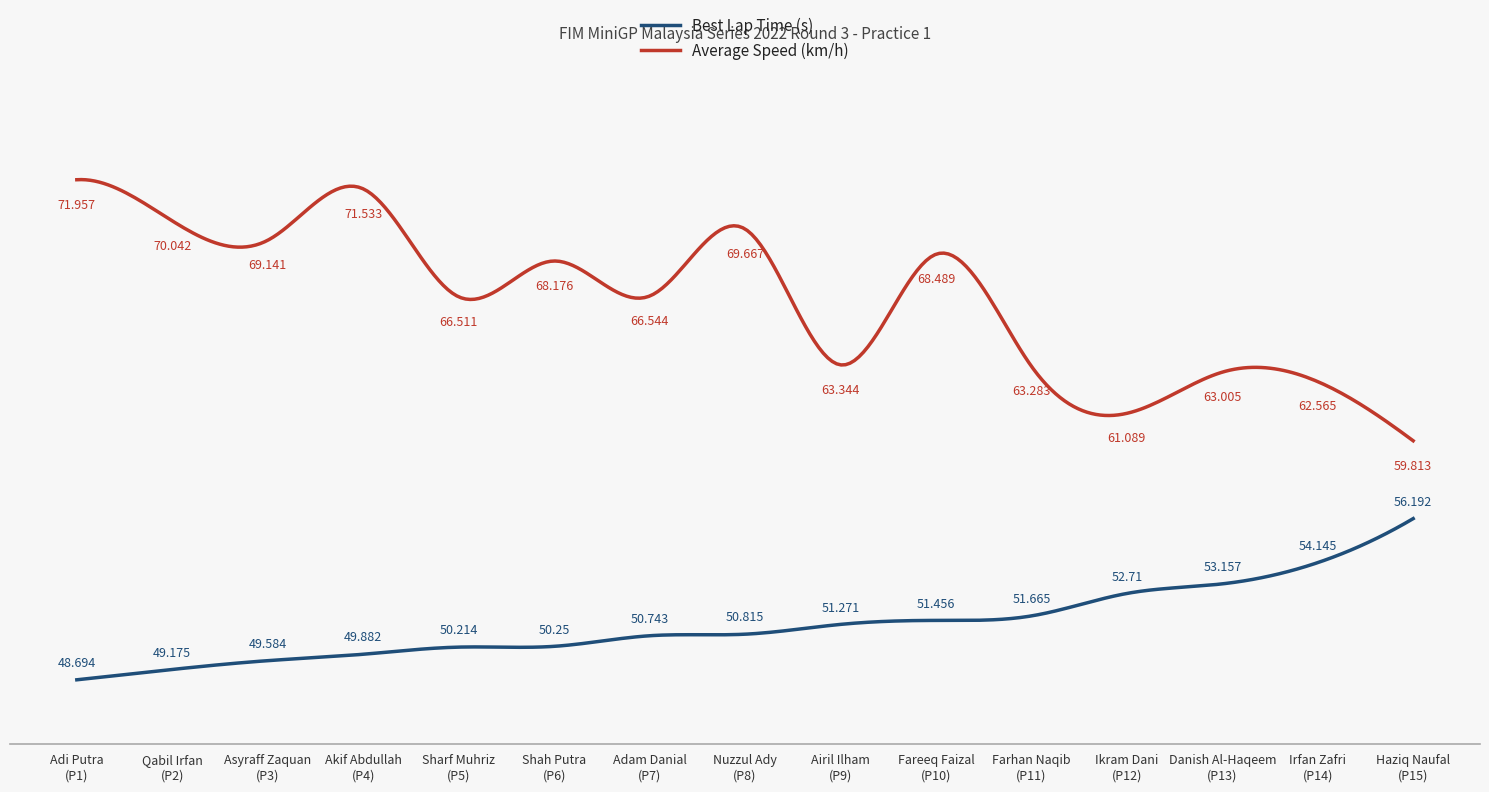

In Average Speed (km/h), how many points are lower than both neighbors (excluding endpoints)?

5